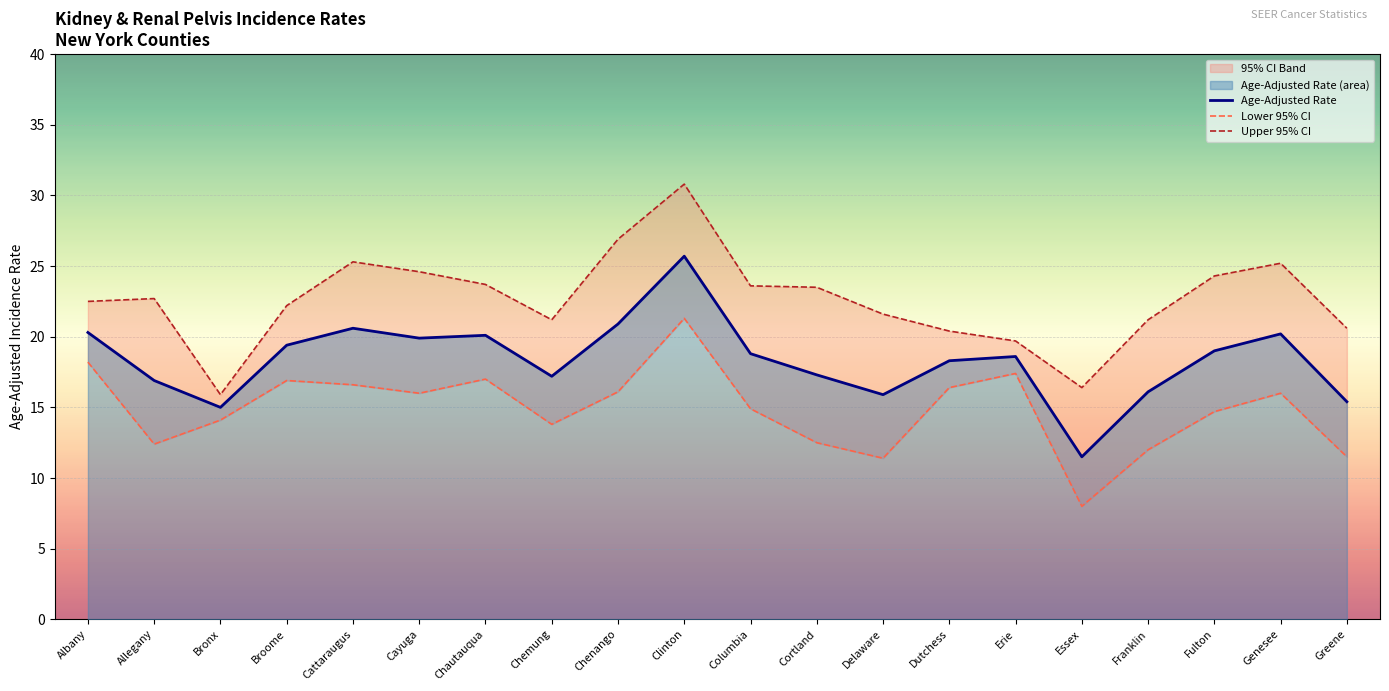

Which series has the largest total across all categories?

Upper 95% CI